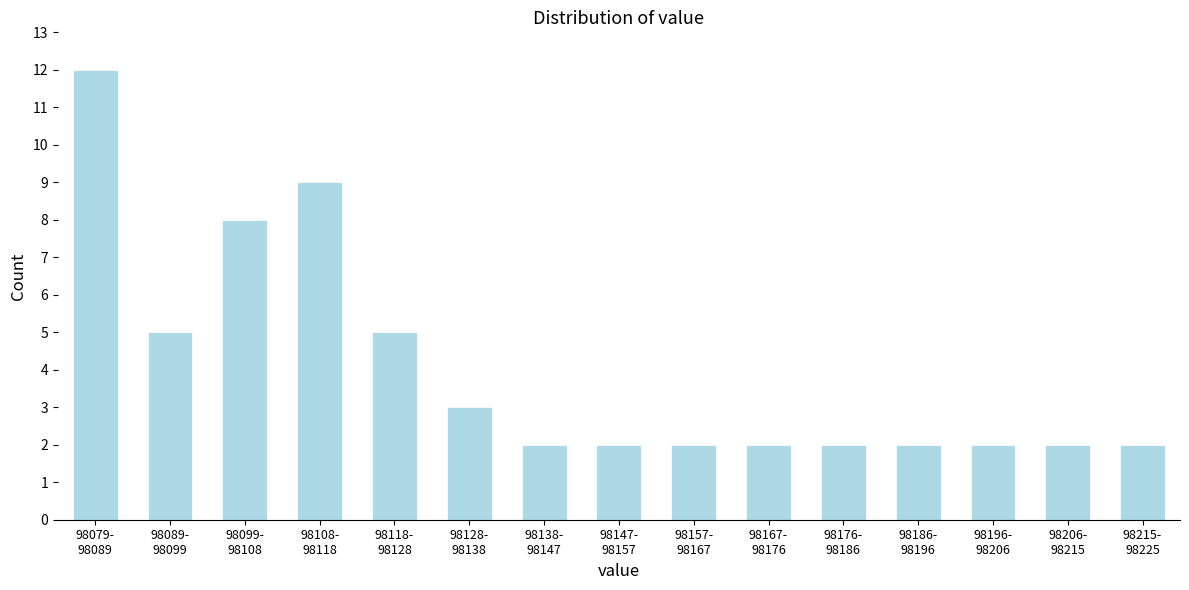

Reading right to left, list all the values displayed in this chart.

2	2	2	2	2	2	2	2	2	3	5	9	8	5	12